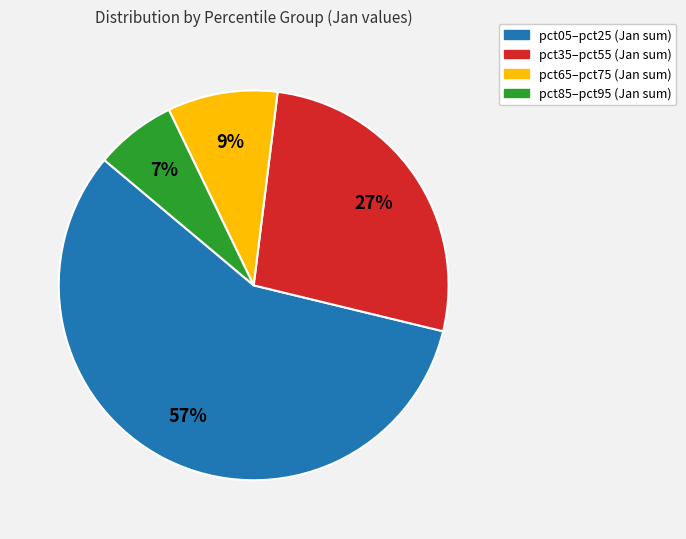

Is there any slice that represents more than half of the pie?

Yes